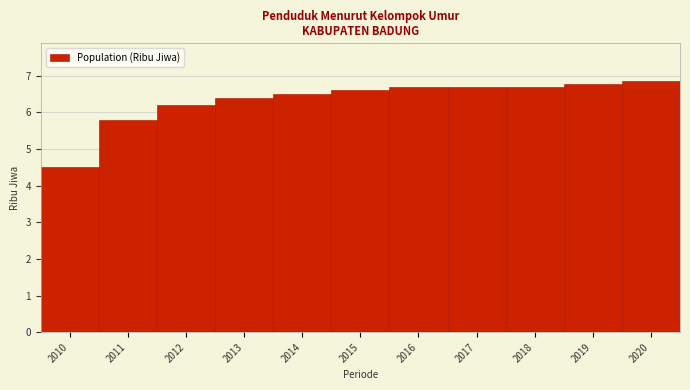

What is the value of the 8th bar from the left?

6.7